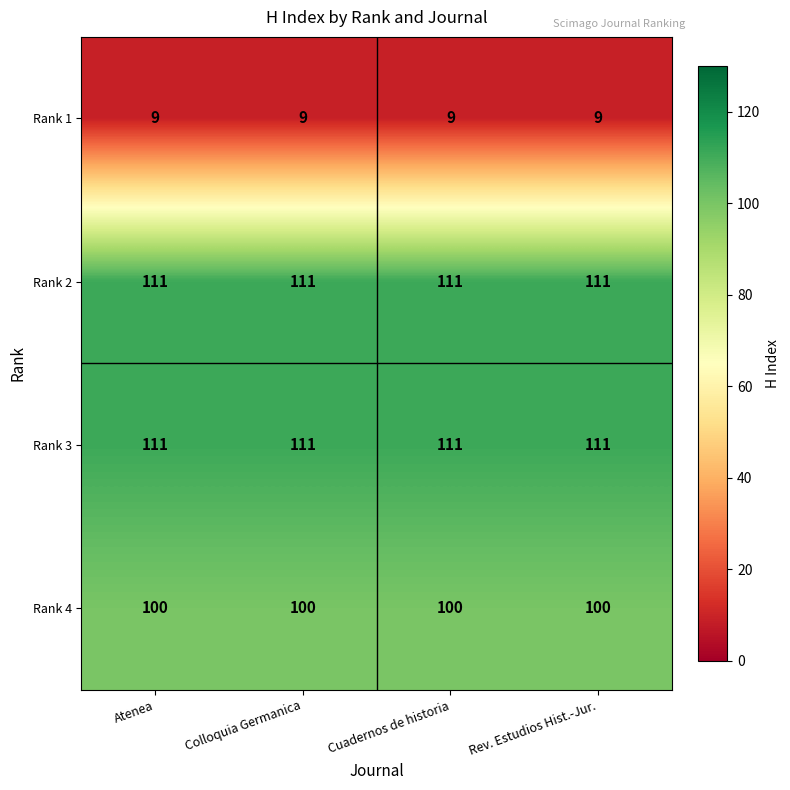

What is the spread (max minus min) of values at Cuadernos de historia?

102